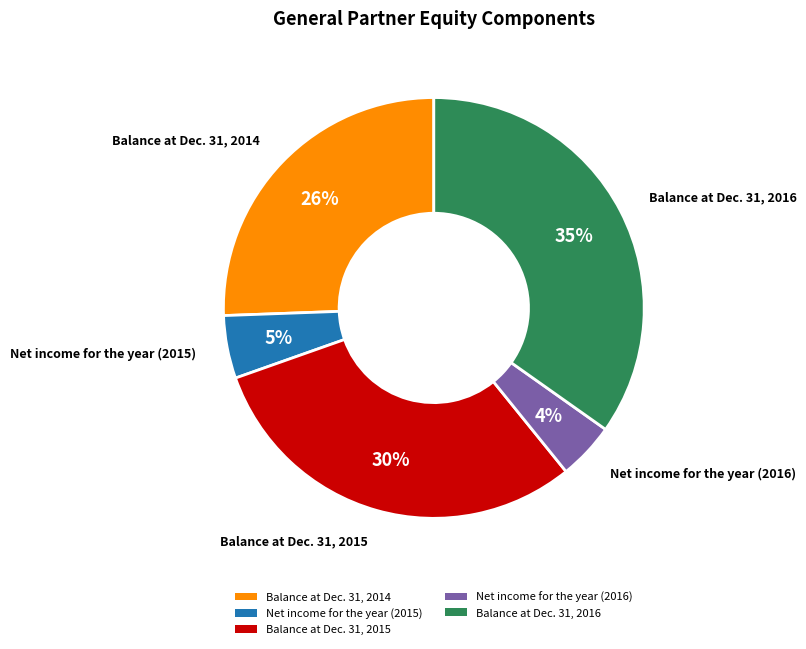

Count the number of slices in the pie.

5